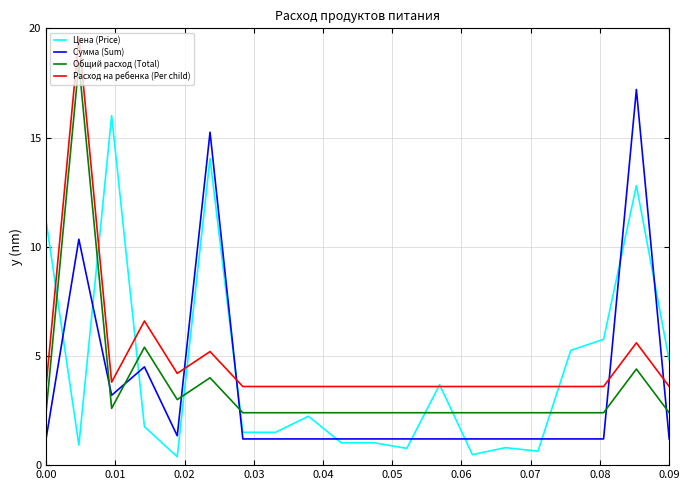

True or false: Сумма (Sum) and Расход на ребенка (Per child) intersect in this chart.

True